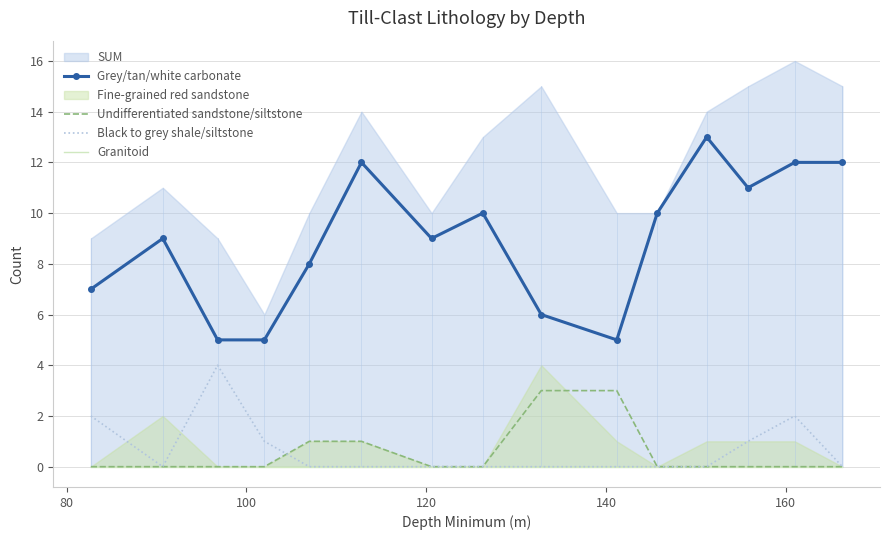

True or false: Undifferentiated sandstone/siltstone and Grey/tan/white carbonate intersect in this chart.

False